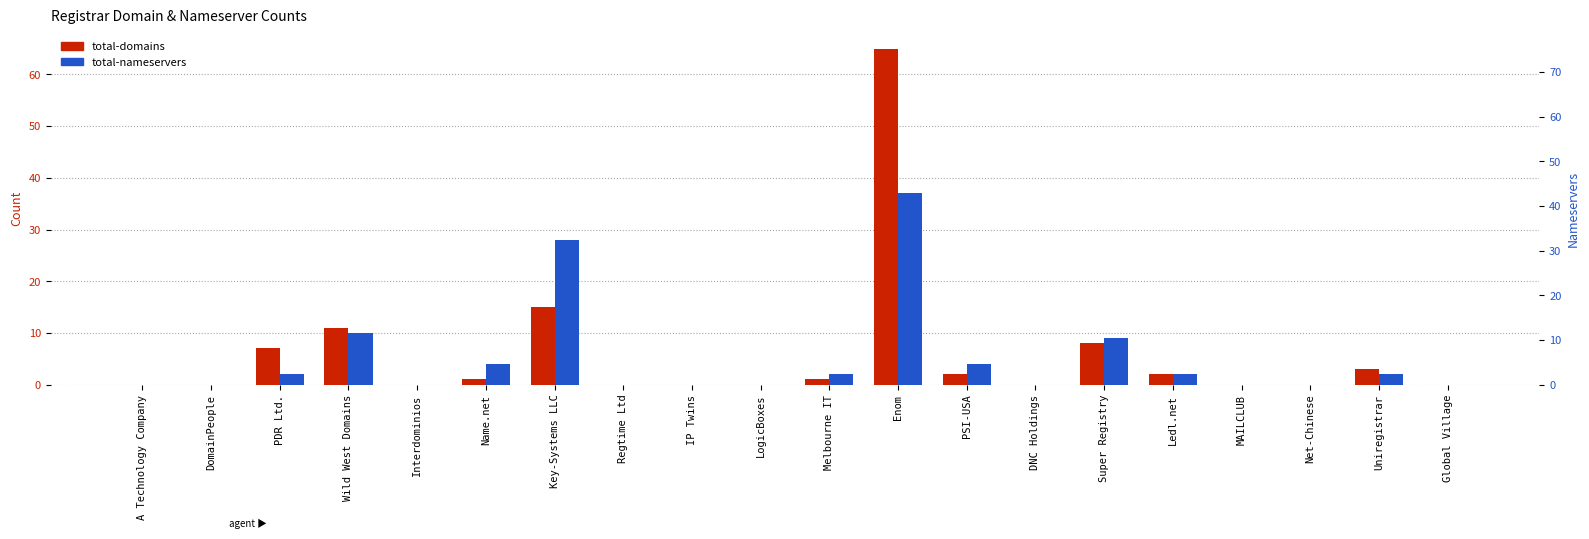

What is the total value across all series at Ledl.net?

4